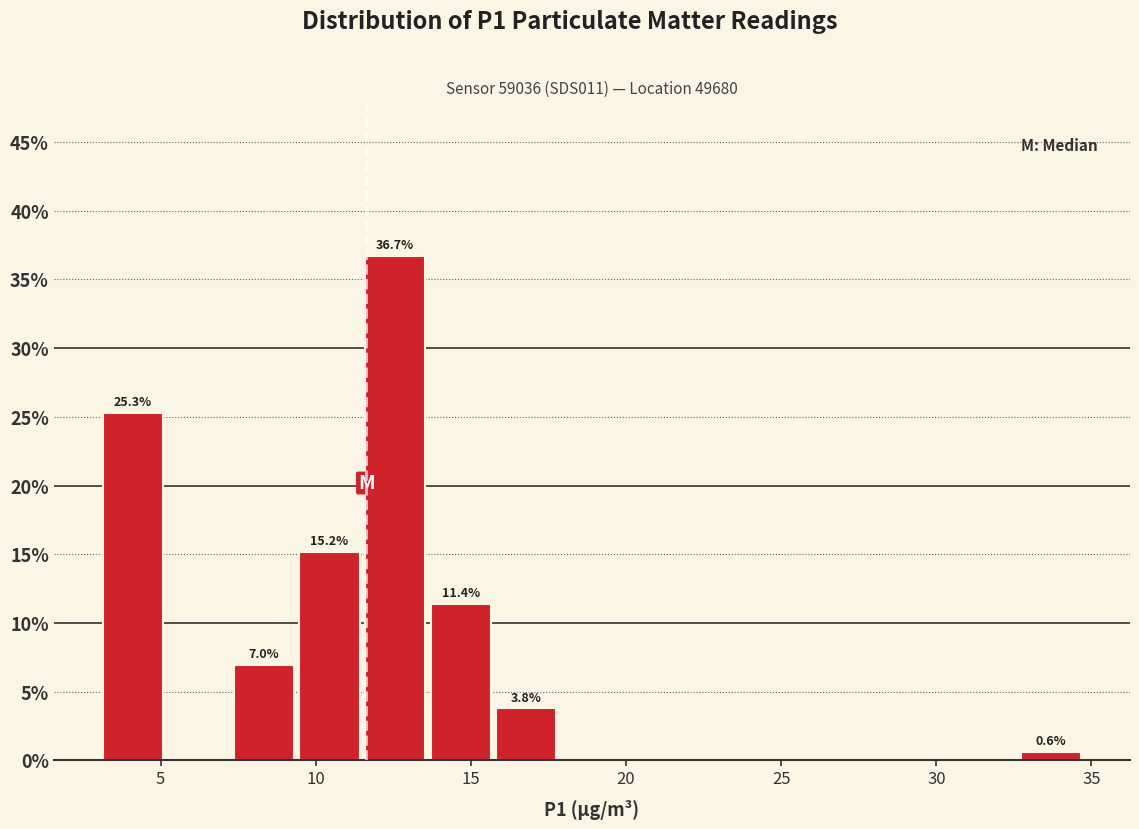

Which range on the x-axis has the tallest bar?

11.5 to 13.5